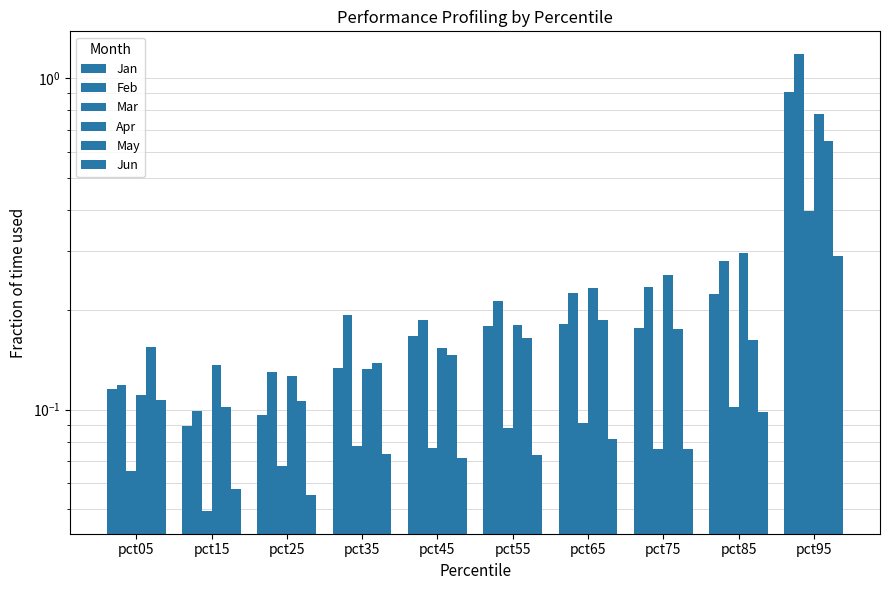

The Jan series shows 0.1 at pct25. True or false?

False